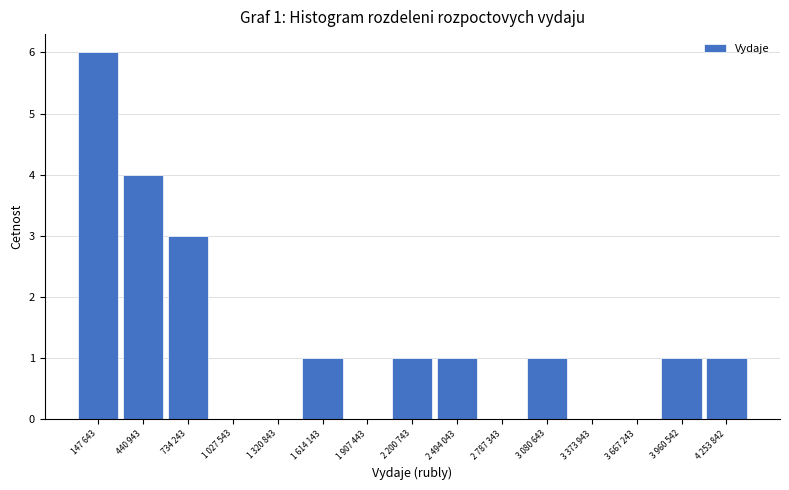

Reading right to left, what are all the values shown in this chart?

4 253 842=1	3 960 542=1	3 667 243=0	3 373 943=0	3 080 643=1	2 787 343=0	2 494 043=1	2 200 743=1	1 907 443=0	1 614 143=1	1 320 843=0	1 027 543=0	734 243=3	440 943=4	147 643=6